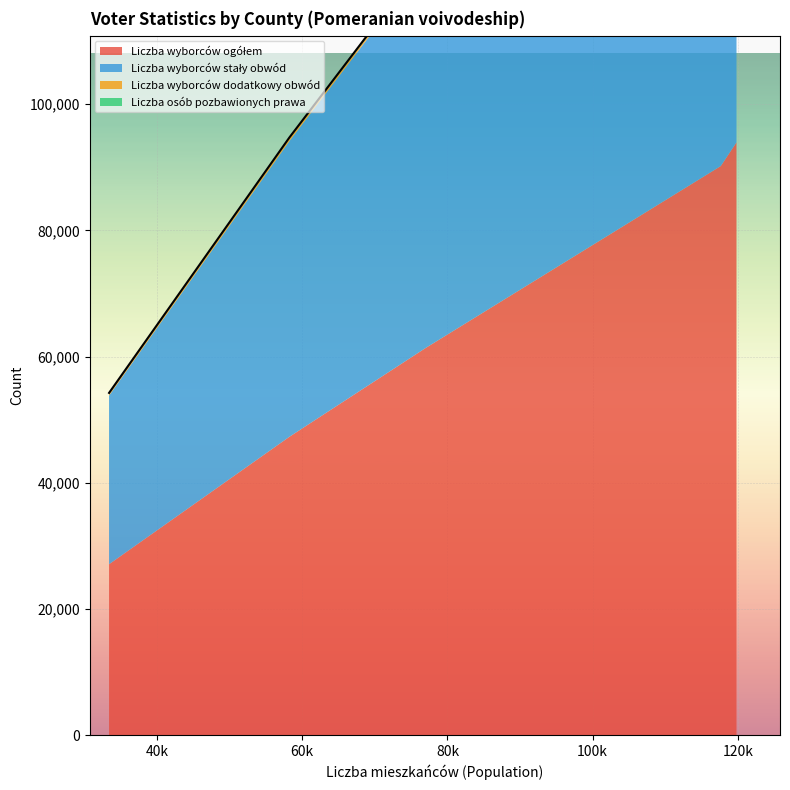

What is the average value of the Liczba wyborców ujętych (dodatkowy) series?

679